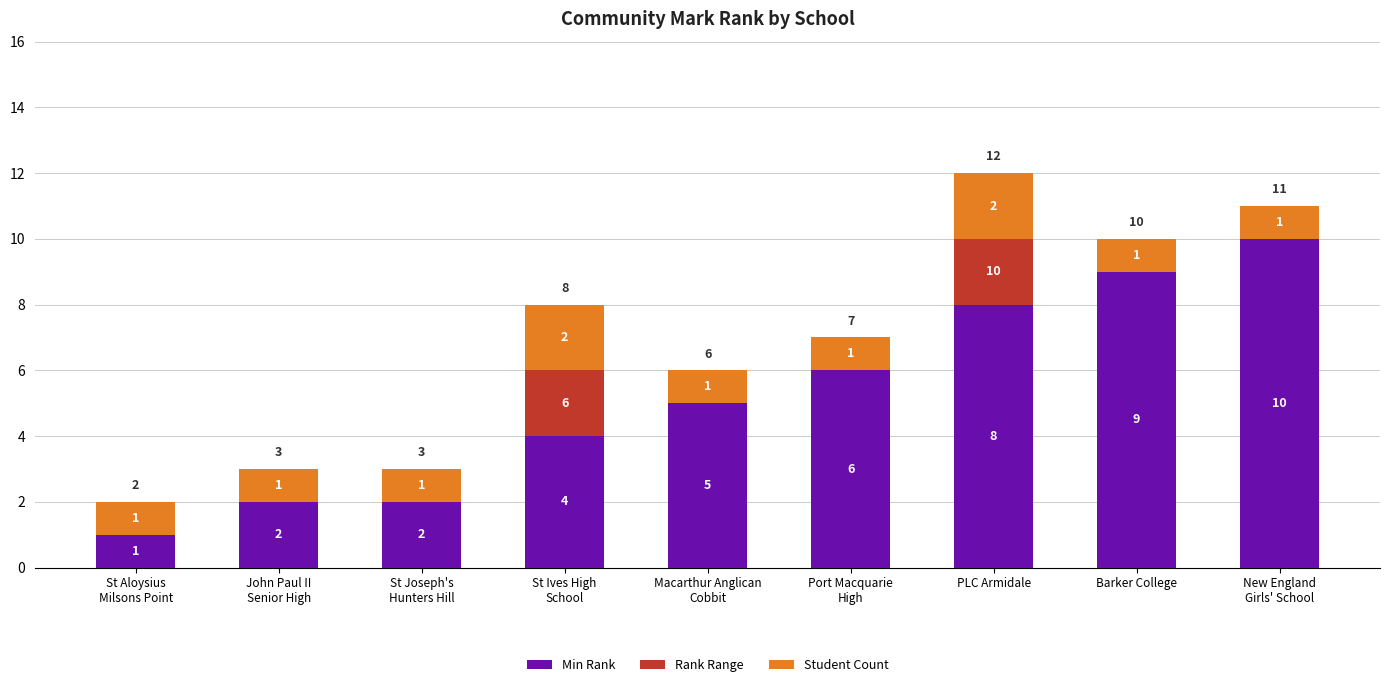

What are all the series names shown in the legend?

Min Rank, Rank Range, Student Count